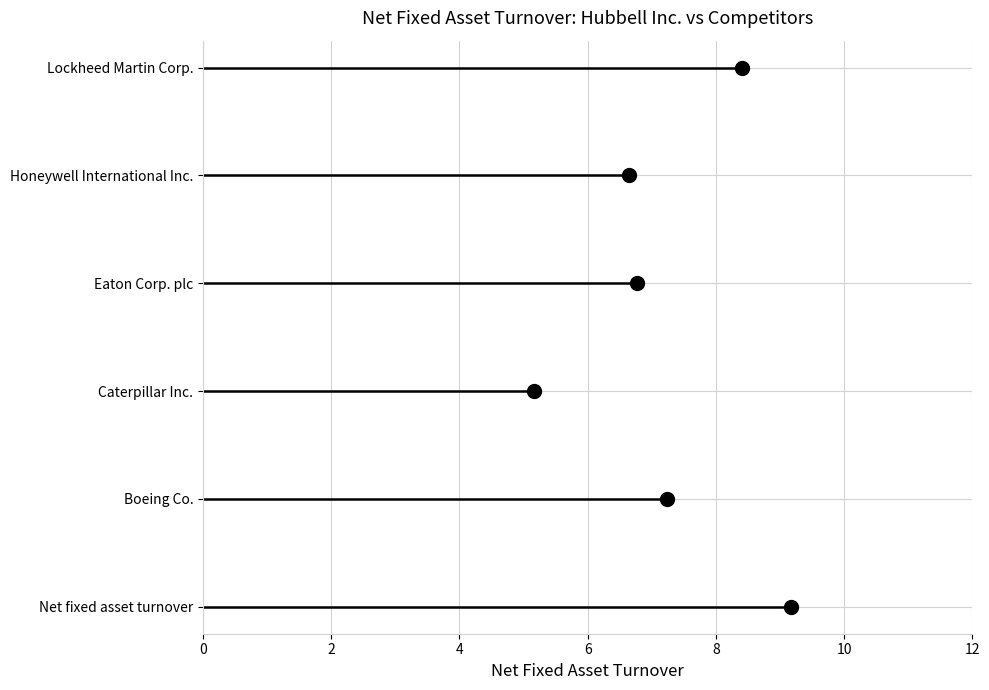

Which series reaches the maximum Y coordinate?

Net fixed asset turnover